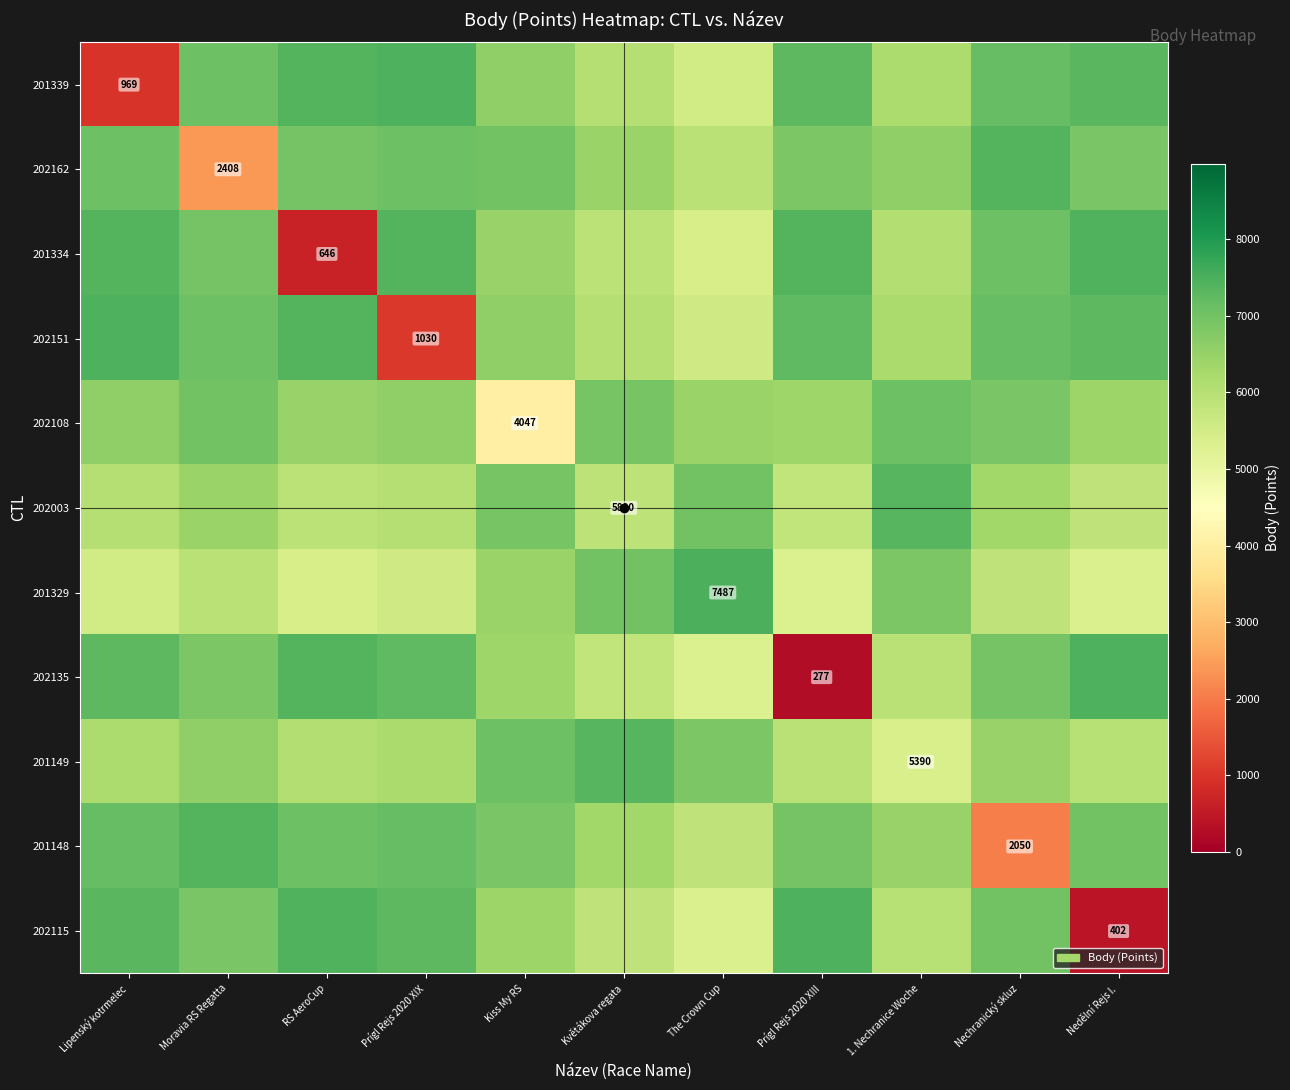

What is the lowest value of the 201329 series?

5324.0